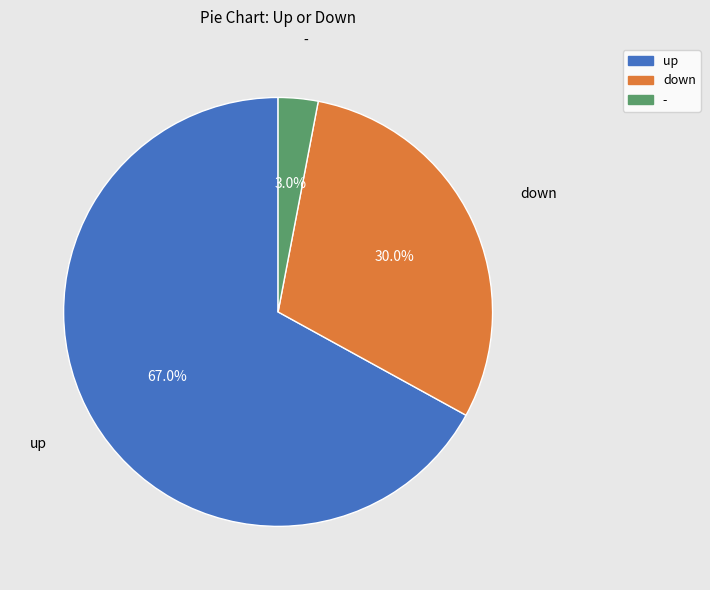

What percentage is the up slice, to the nearest percent?

67%